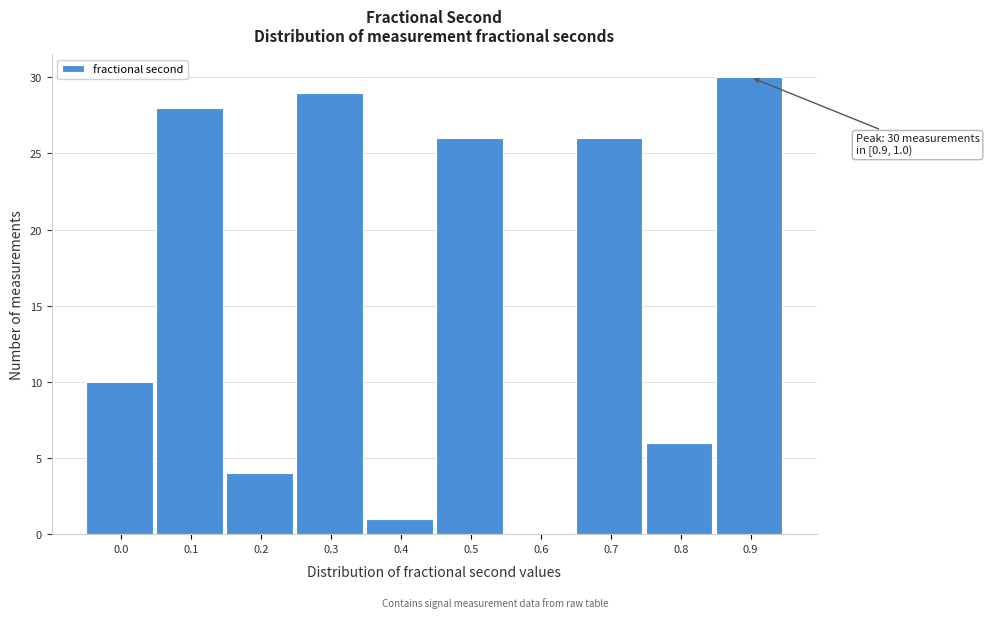

Reading left to right, extract all data points from this chart.

0.0=10	0.1=28	0.2=4	0.3=29	0.4=1	0.5=26	0.6=0	0.7=26	0.8=6	0.9=30